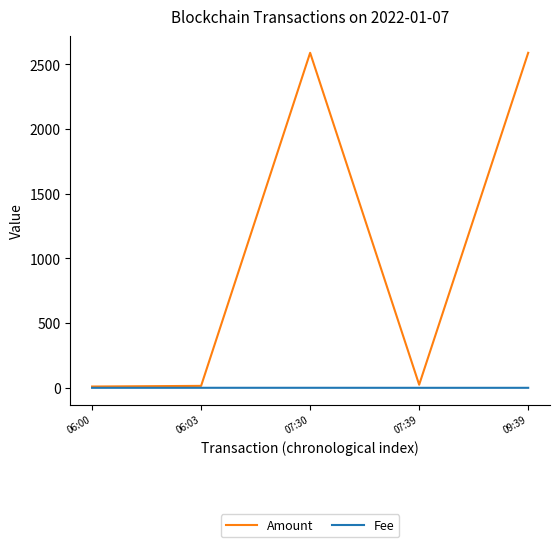

Which series has the widest spread of values?

Amount